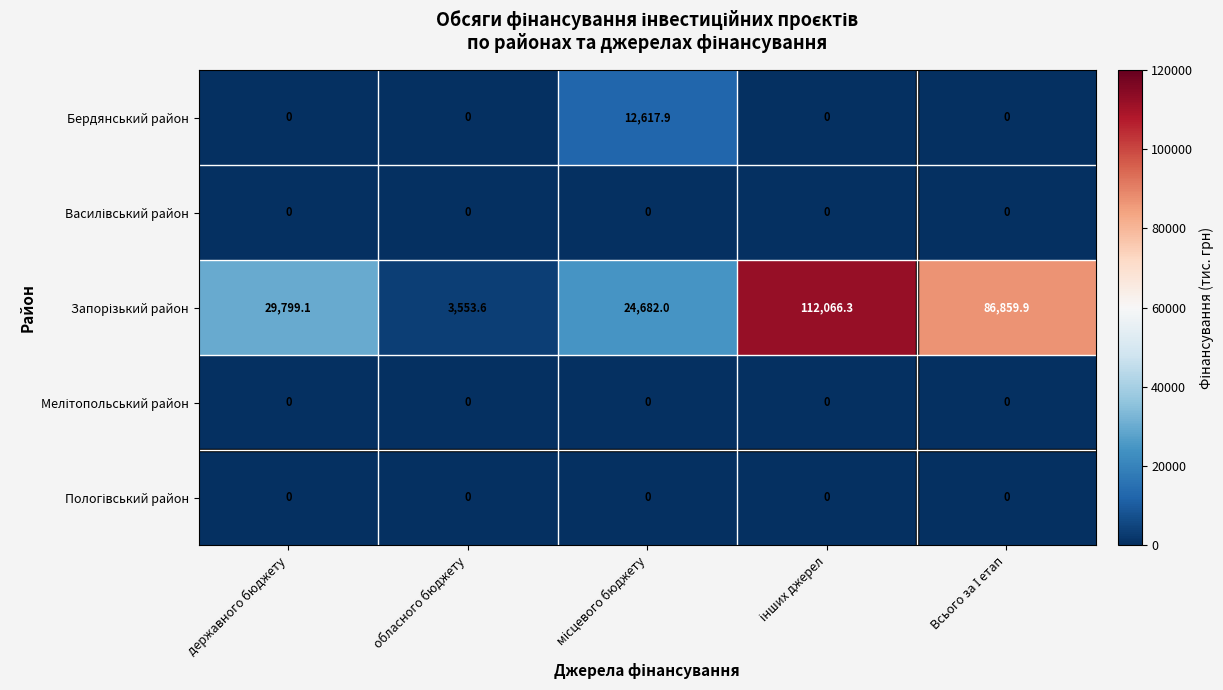

What is the difference between the maximum and second lowest values in the Бердянський район series?

12617.9